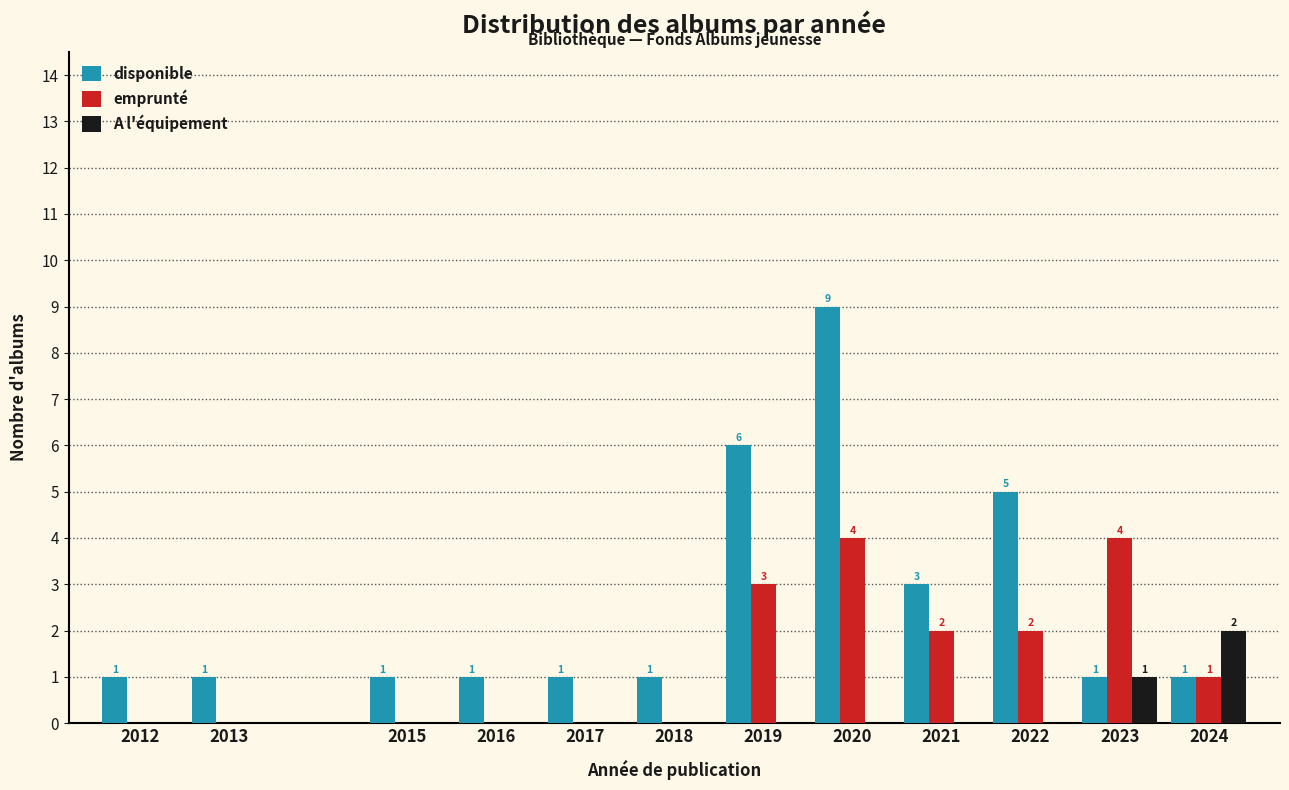

Reading right to left, extract all data points from this chart.

disponible: 2024=1	2023=1	2022=5	2021=3	2020=9	2019=6	2018=1	2017=1	2016=1	2015=1	2013=1	2012=1
emprunté: 2024=1	2023=4	2022=2	2021=2	2020=4	2019=3	2018=0	2017=0	2016=0	2015=0	2013=0	2012=0
A l'équipement: 2024=2	2023=1	2022=0	2021=0	2020=0	2019=0	2018=0	2017=0	2016=0	2015=0	2013=0	2012=0